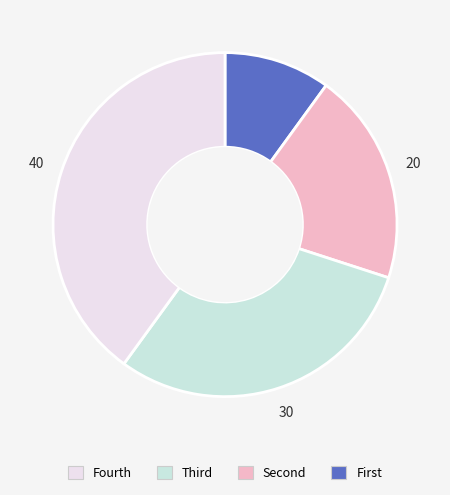

Is there a majority slice in this chart?

No